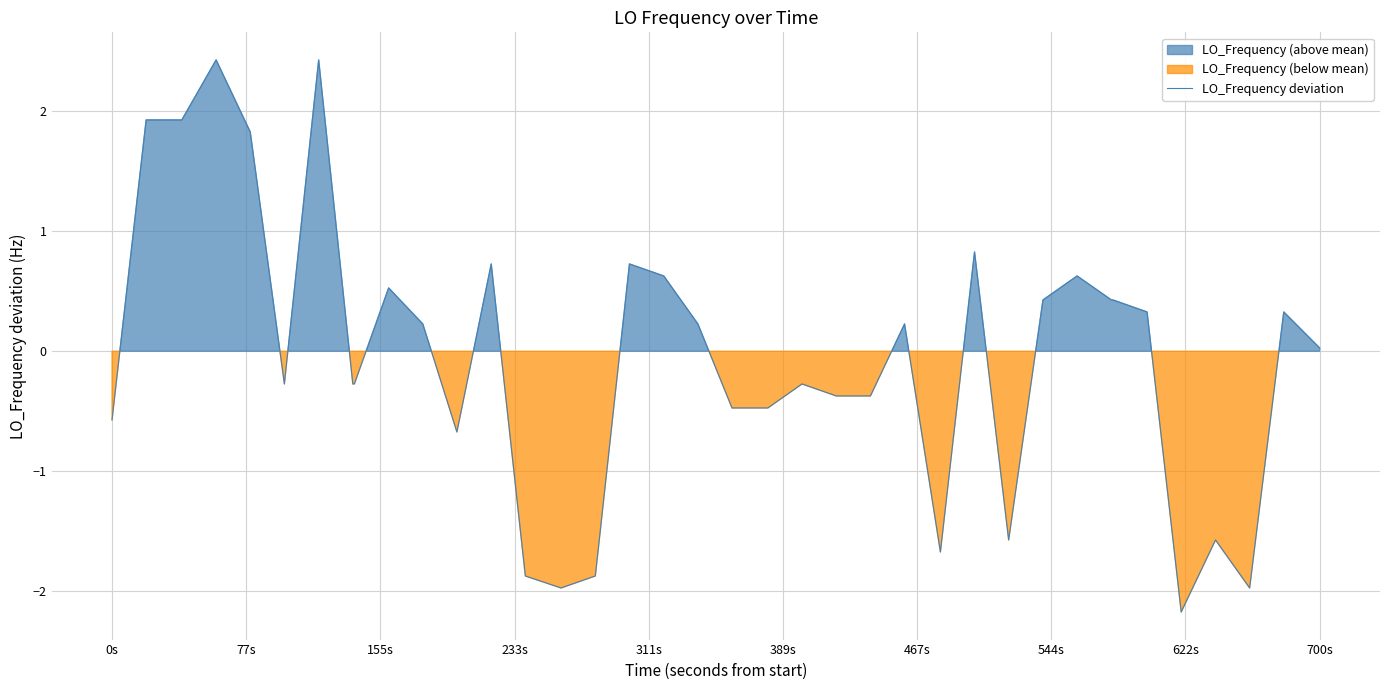

How many points are lower than both their immediate neighbors (excluding endpoints)?

7